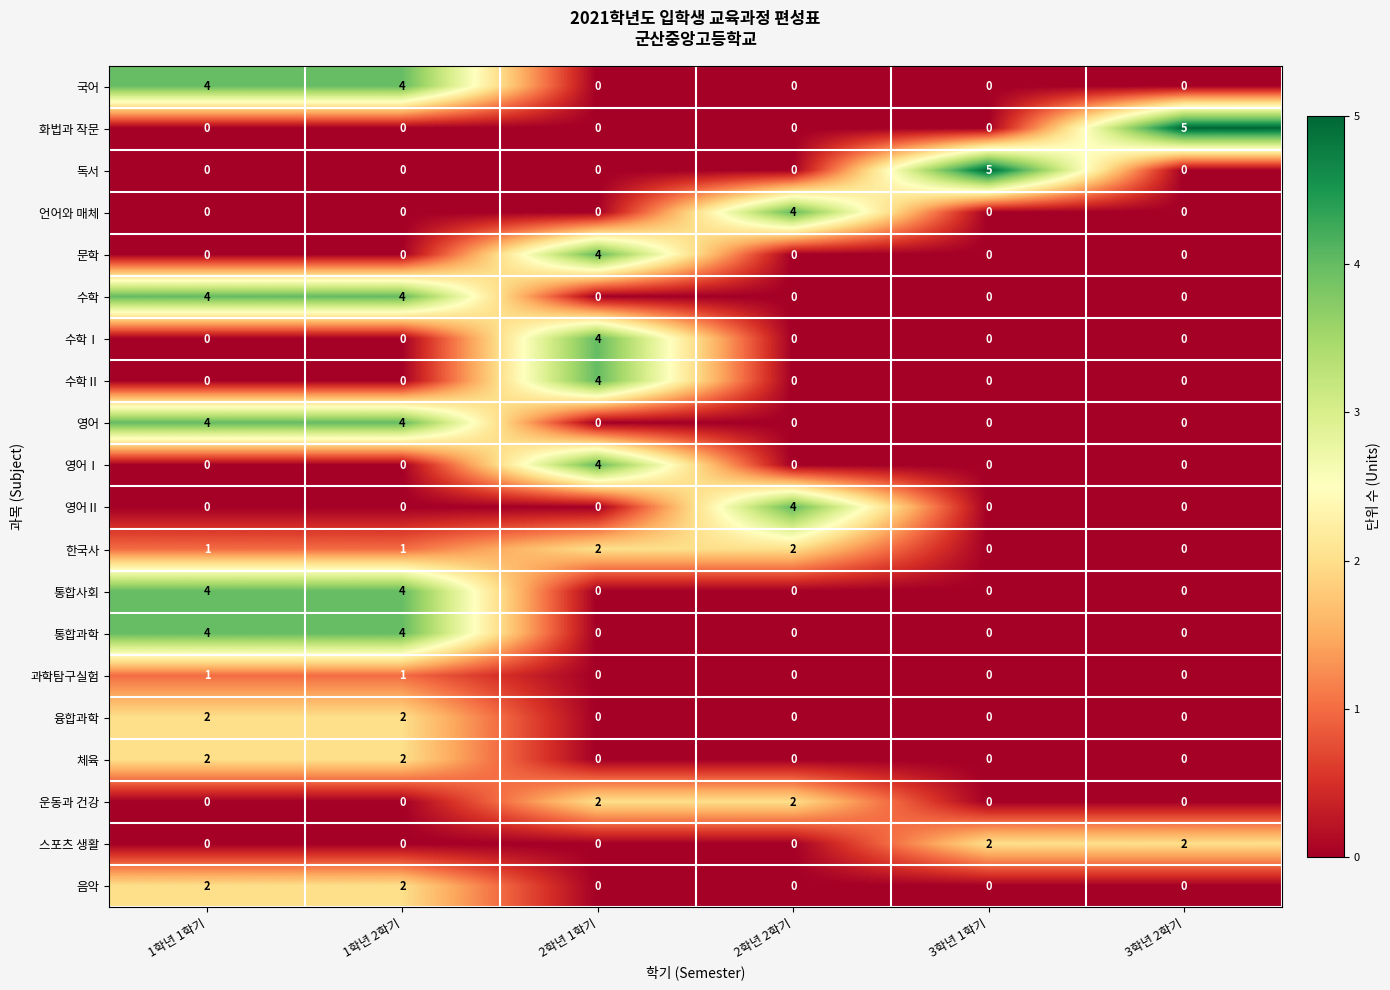

What is the maximum value shown in the chart?

5